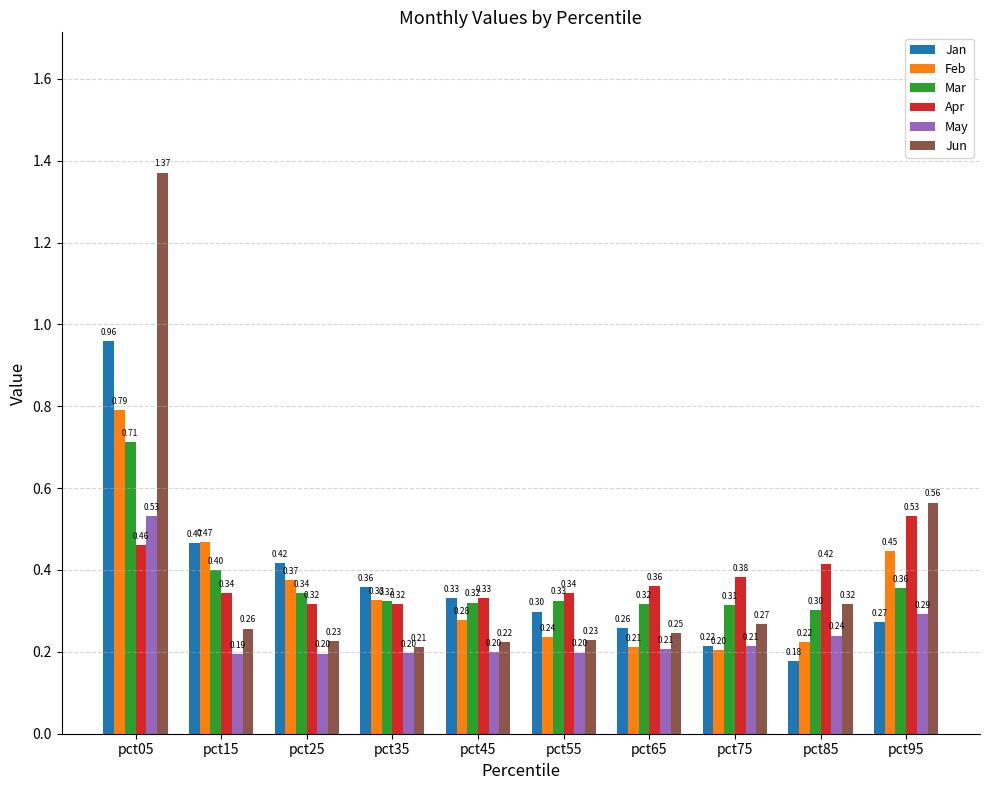

Where is May nearest to the value 0?

pct15